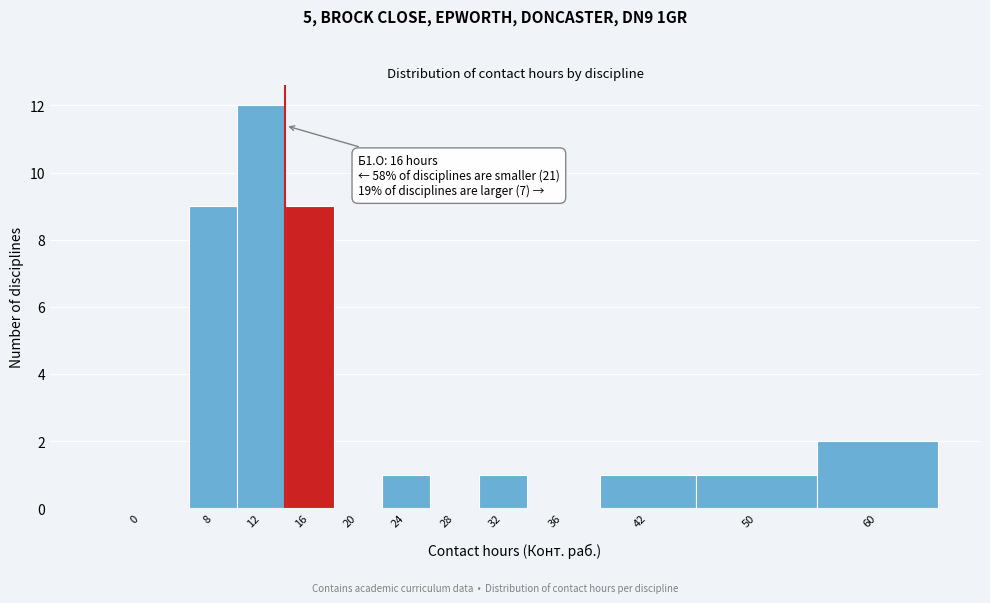

Reading left to right, transcribe all the data shown in this chart.

0=0	8=9	12=12	16=9	20=0	24=1	28=0	32=1	36=0	42=1	50=1	60=2